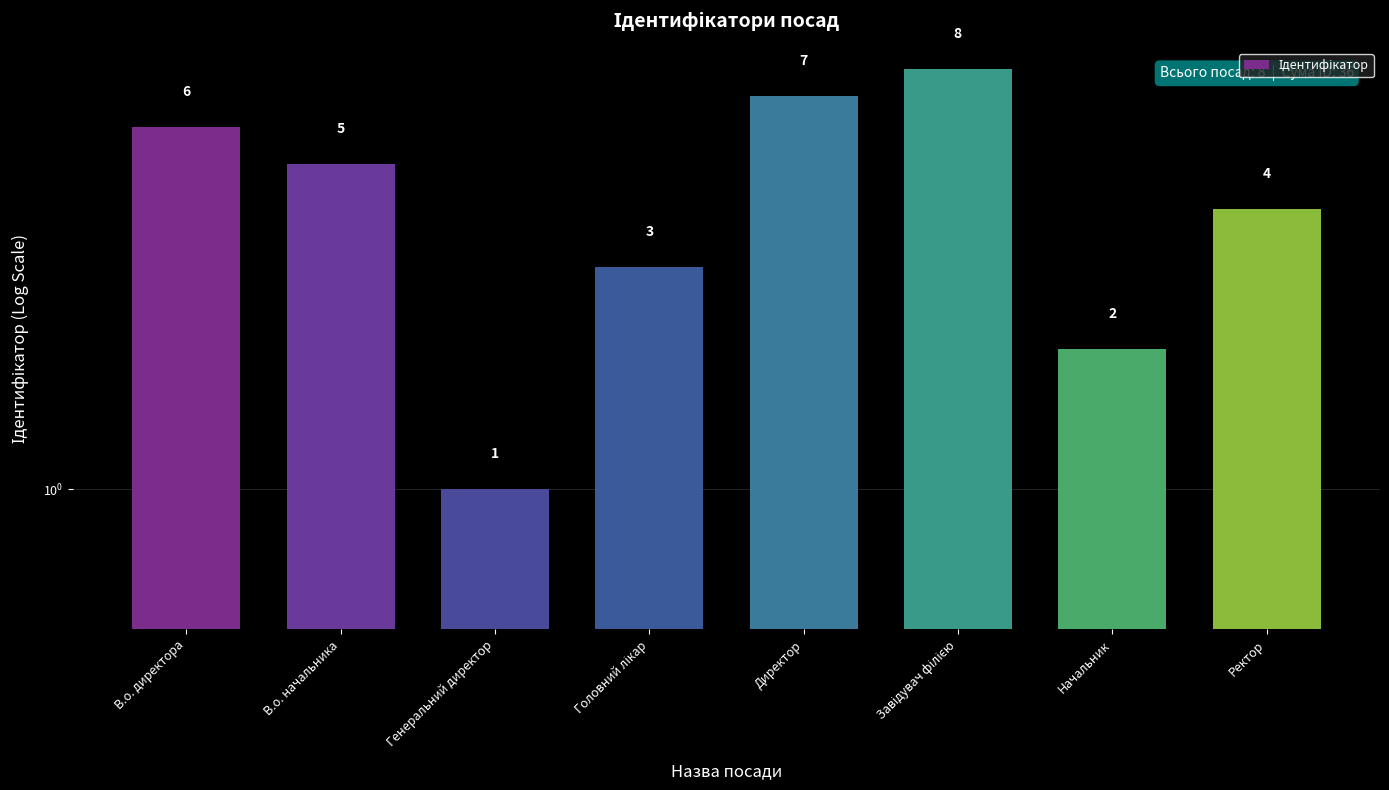

Which has a higher value, Генеральний директор or Завідувач філією?

Завідувач філією